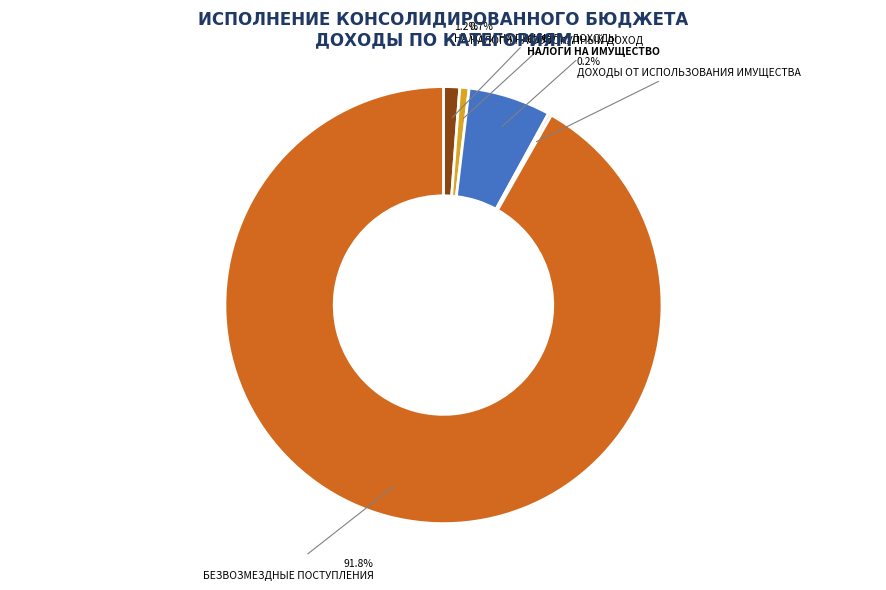

Which has a higher value, БЕЗВОЗМЕЗДНЫЕ ПОСТУПЛЕНИЯ or НАЛОГИ НА СОВОКУПНЫЙ ДОХОД?

БЕЗВОЗМЕЗДНЫЕ ПОСТУПЛЕНИЯ